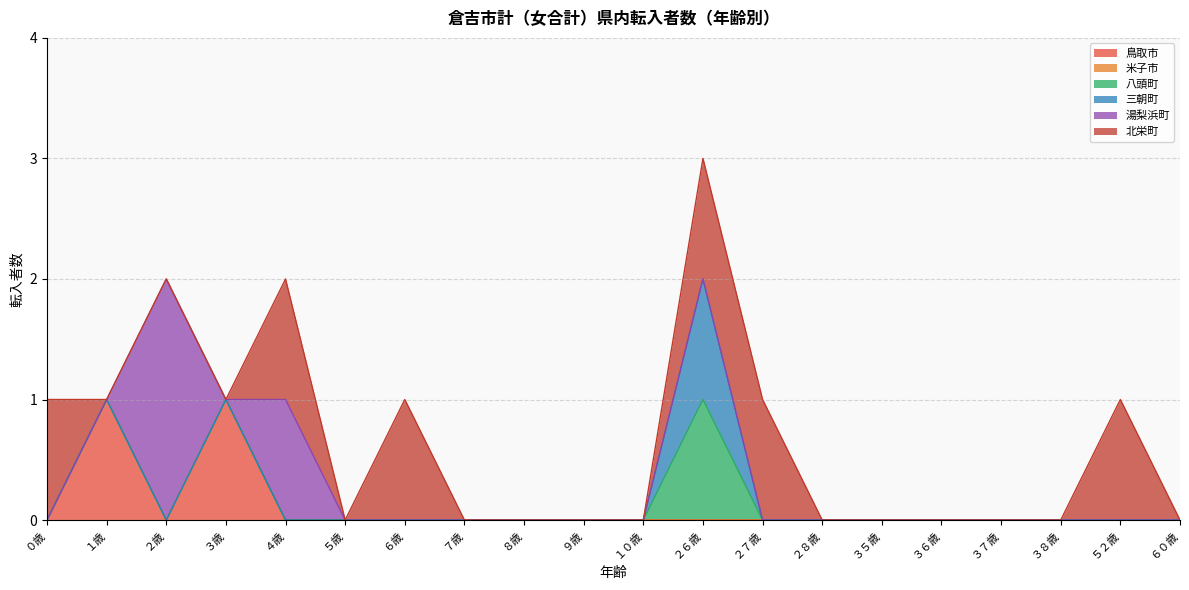

Which has a higher value, １０歳 or ２８歳?

１０歳